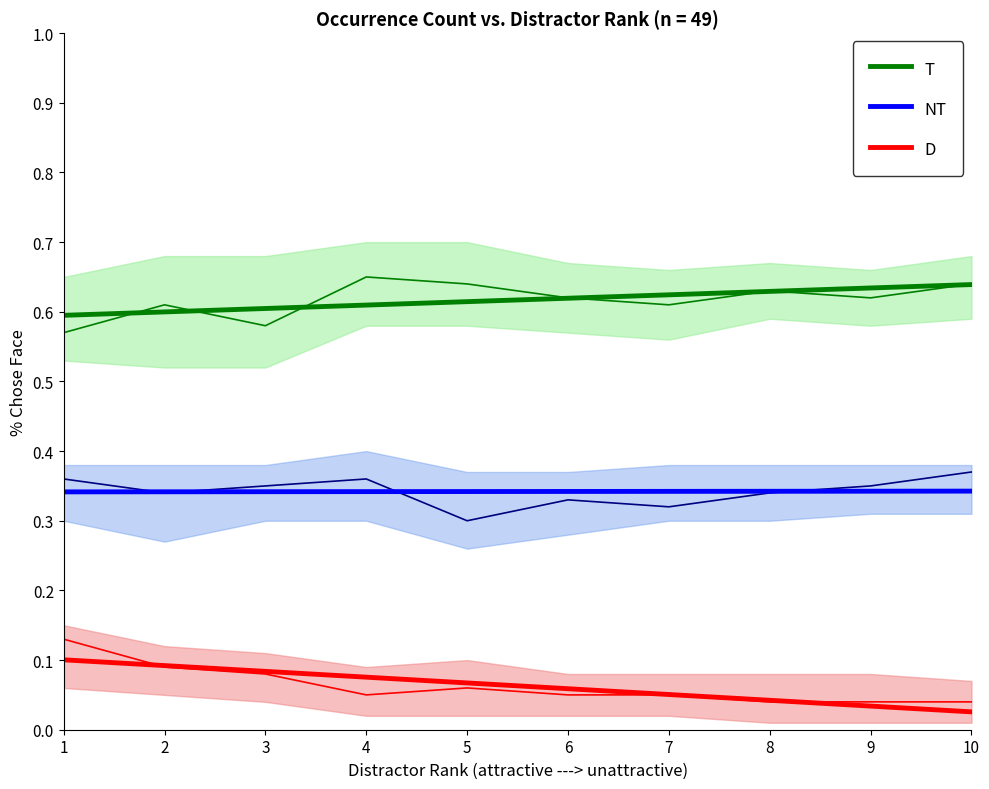

What is the minimum value for T?

0.6